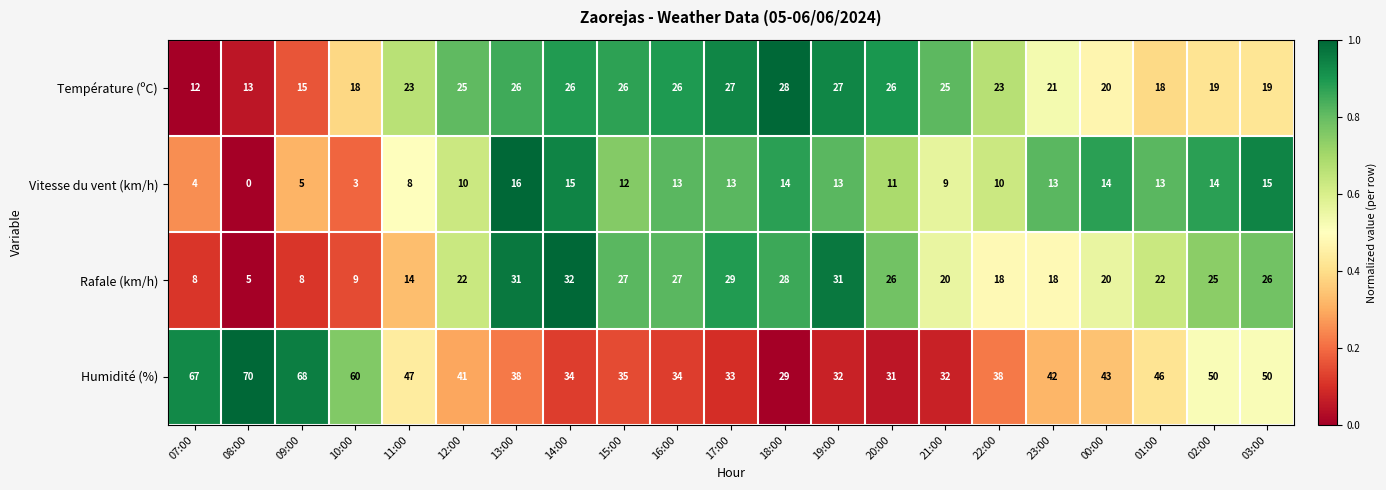

What is the total value across all series at 14:00?

107